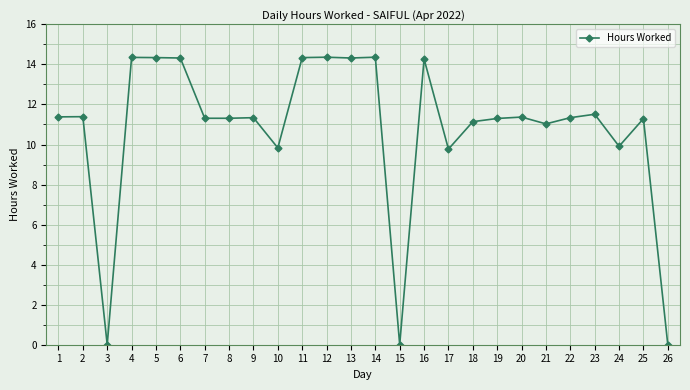

Is this an area chart (filled region under the line)?

No